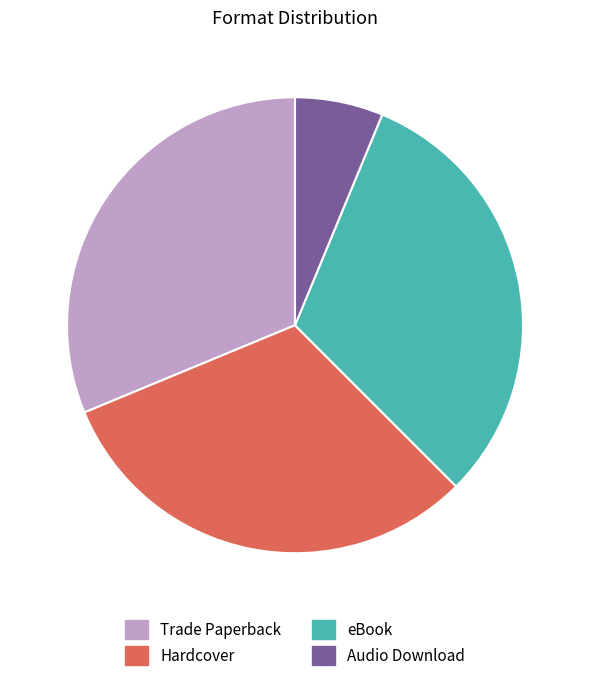

Which category has the smallest portion of the pie?

Audio Download